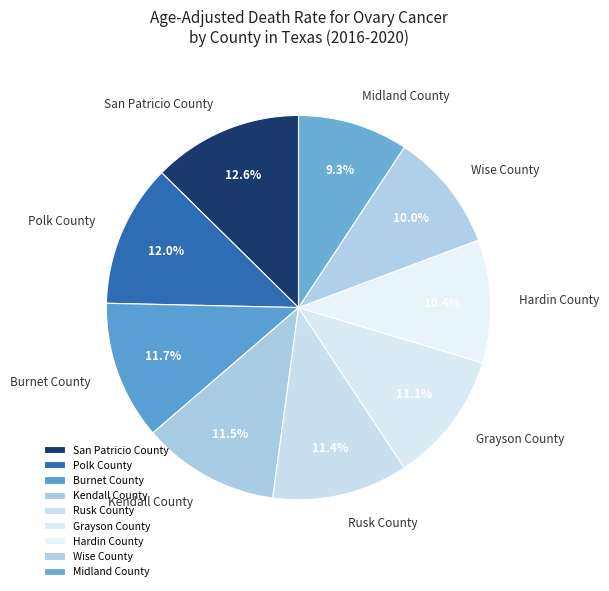

Approximately how many times larger is the value at Rusk County compared to Burnet County?

1.0